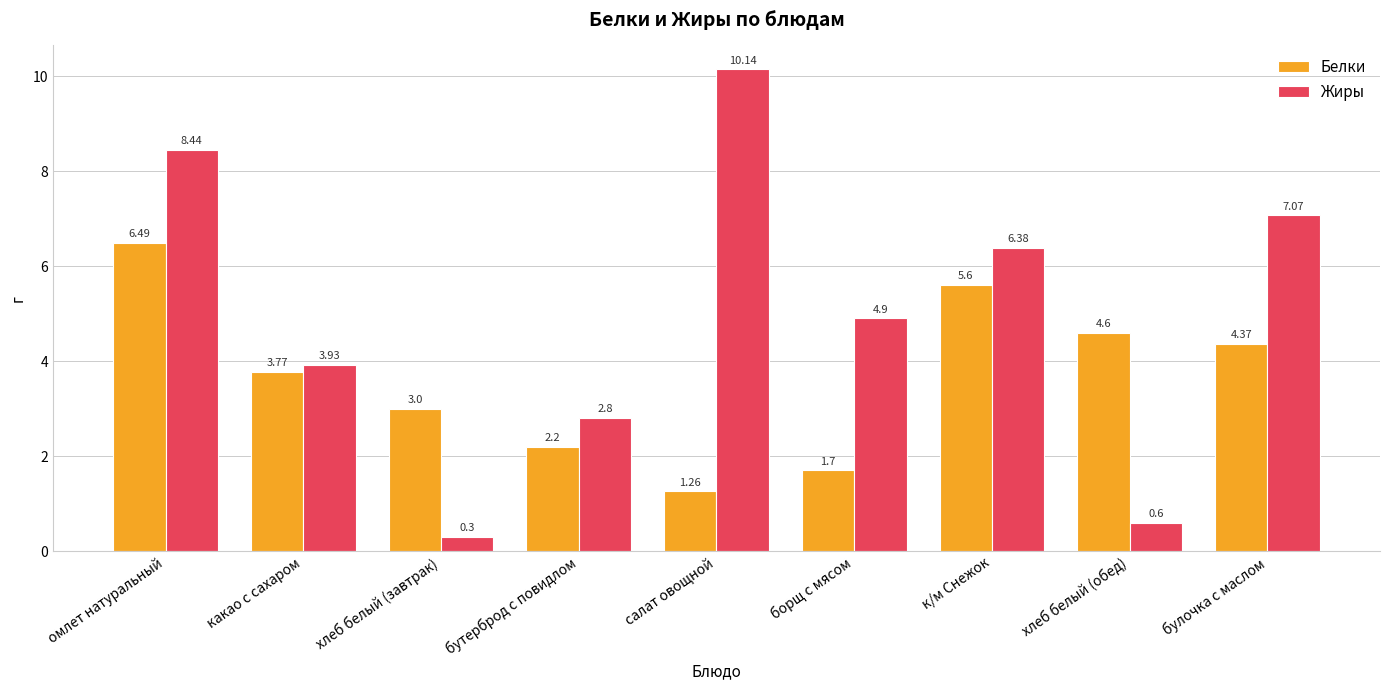

Which series has the largest total across all categories?

Жиры